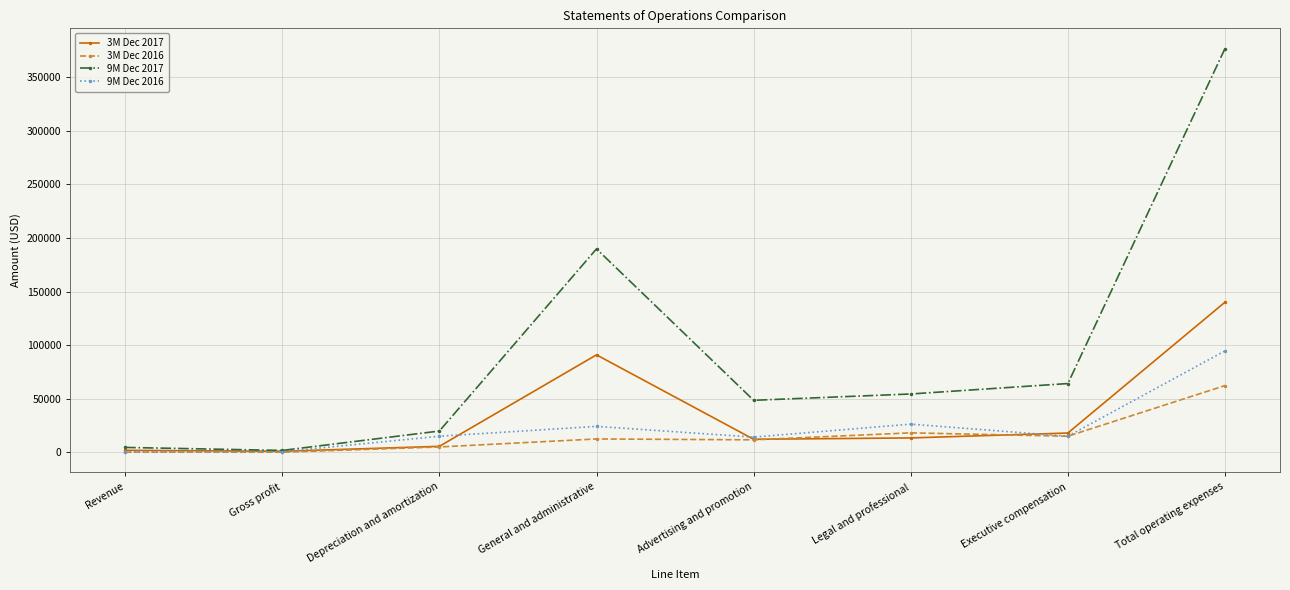

Is the value of 9M Dec 2017 at Executive compensation greater than the value of 3M Dec 2017 at Total operating expenses?

No